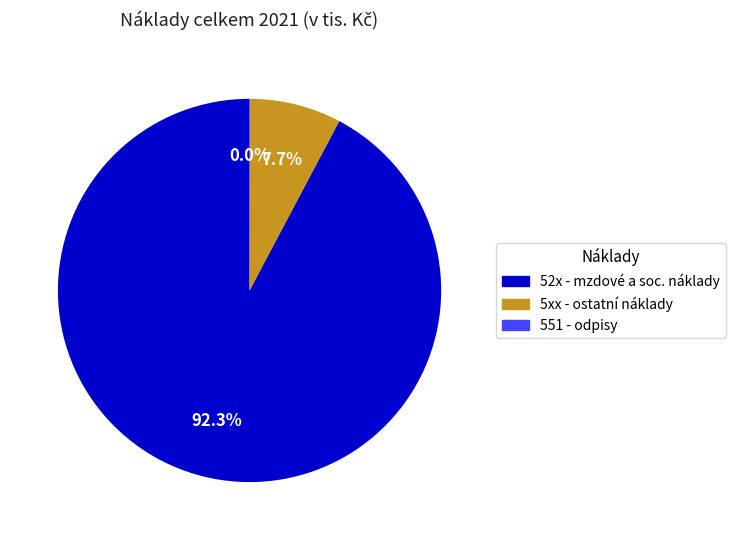

What is the largest slice in the pie chart?

52x - mzdové a soc. náklady